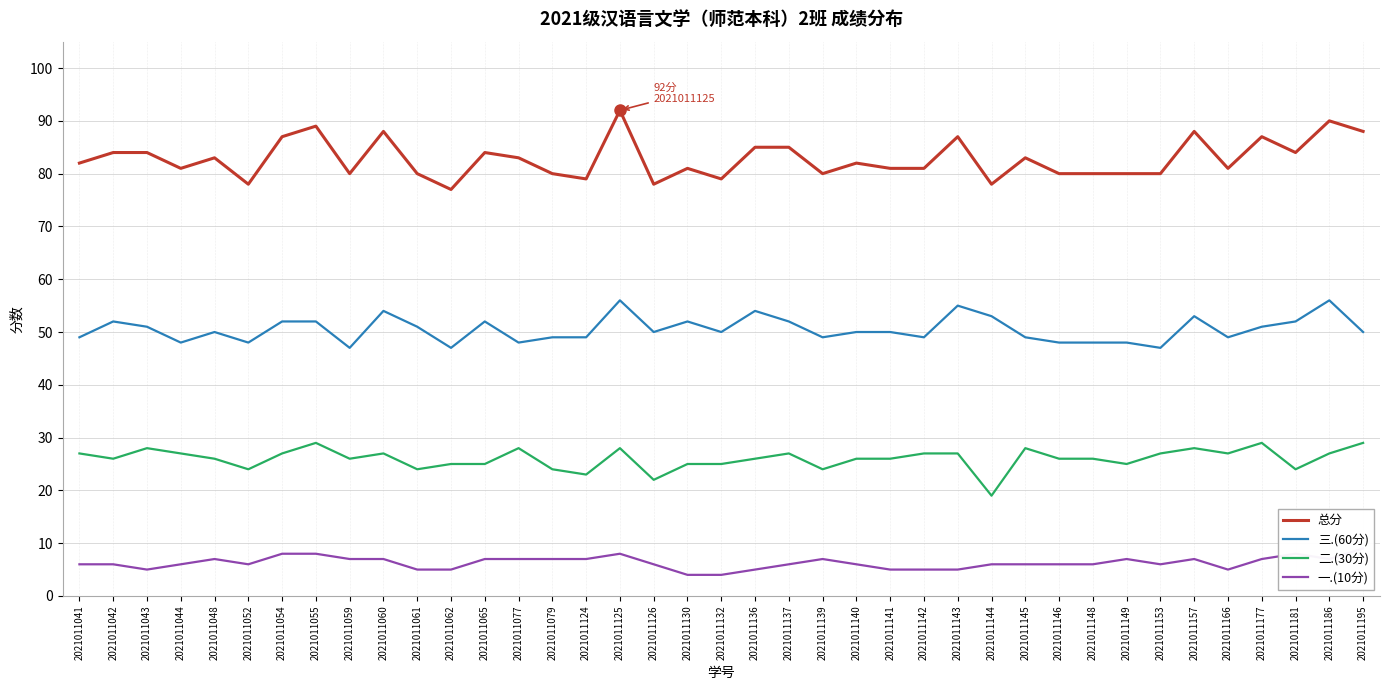

Reading right to left, extract all data points from this chart.

总分: 2021011195=88	2021011186=90	2021011181=84	2021011177=87	2021011166=81	2021011157=88	2021011153=80	2021011149=80	2021011148=80	2021011146=80	2021011145=83	2021011144=78	2021011143=87	2021011142=81	2021011141=81	2021011140=82	2021011139=80	2021011137=85	2021011136=85	2021011132=79	2021011130=81	2021011126=78	2021011125=92	2021011124=79	2021011079=80	2021011077=83	2021011065=84	2021011062=77	2021011061=80	2021011060=88	2021011059=80	2021011055=89	2021011054=87	2021011052=78	2021011048=83	2021011044=81	2021011043=84	2021011042=84	2021011041=82
三.(60分): 2021011195=50	2021011186=56	2021011181=52	2021011177=51	2021011166=49	2021011157=53	2021011153=47	2021011149=48	2021011148=48	2021011146=48	2021011145=49	2021011144=53	2021011143=55	2021011142=49	2021011141=50	2021011140=50	2021011139=49	2021011137=52	2021011136=54	2021011132=50	2021011130=52	2021011126=50	2021011125=56	2021011124=49	2021011079=49	2021011077=48	2021011065=52	2021011062=47	2021011061=51	2021011060=54	2021011059=47	2021011055=52	2021011054=52	2021011052=48	2021011048=50	2021011044=48	2021011043=51	2021011042=52	2021011041=49
二.(30分): 2021011195=29	2021011186=27	2021011181=24	2021011177=29	2021011166=27	2021011157=28	2021011153=27	2021011149=25	2021011148=26	2021011146=26	2021011145=28	2021011144=19	2021011143=27	2021011142=27	2021011141=26	2021011140=26	2021011139=24	2021011137=27	2021011136=26	2021011132=25	2021011130=25	2021011126=22	2021011125=28	2021011124=23	2021011079=24	2021011077=28	2021011065=25	2021011062=25	2021011061=24	2021011060=27	2021011059=26	2021011055=29	2021011054=27	2021011052=24	2021011048=26	2021011044=27	2021011043=28	2021011042=26	2021011041=27
一.(10分): 2021011195=9	2021011186=7	2021011181=8	2021011177=7	2021011166=5	2021011157=7	2021011153=6	2021011149=7	2021011148=6	2021011146=6	2021011145=6	2021011144=6	2021011143=5	2021011142=5	2021011141=5	2021011140=6	2021011139=7	2021011137=6	2021011136=5	2021011132=4	2021011130=4	2021011126=6	2021011125=8	2021011124=7	2021011079=7	2021011077=7	2021011065=7	2021011062=5	2021011061=5	2021011060=7	2021011059=7	2021011055=8	2021011054=8	2021011052=6	2021011048=7	2021011044=6	2021011043=5	2021011042=6	2021011041=6